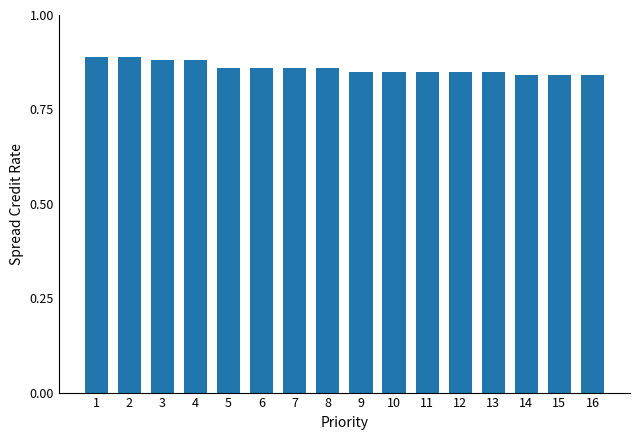

What is the sum of the values at 10 and 8?

1.7